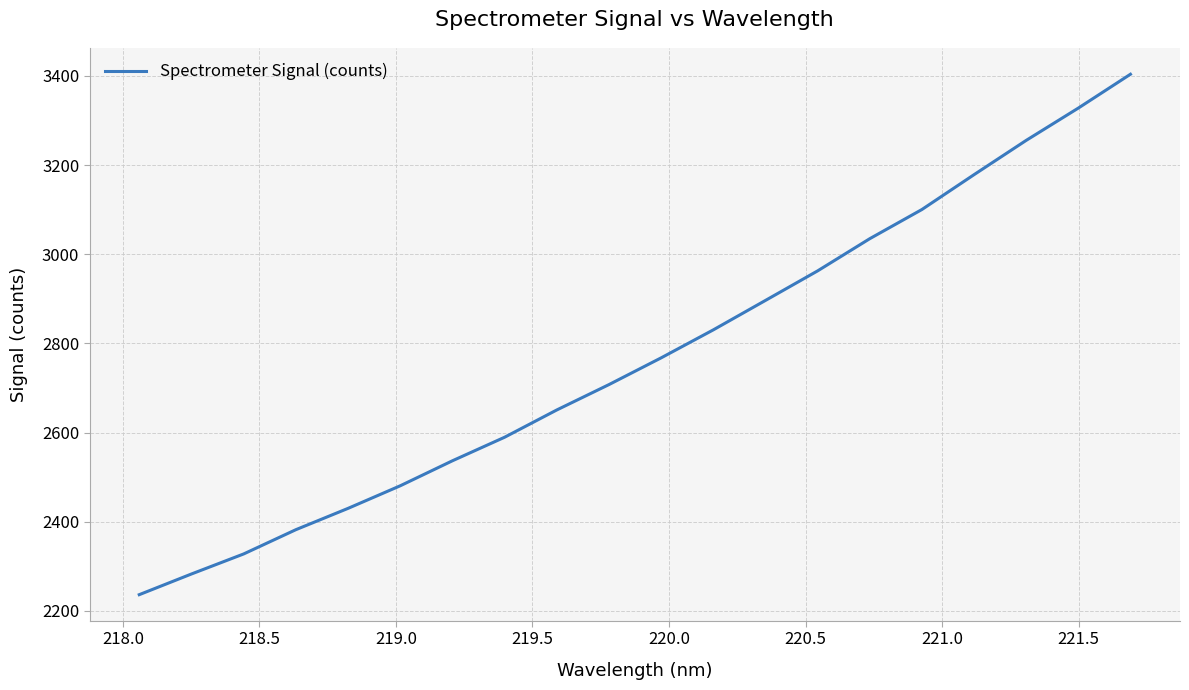

What is the difference between the maximum and second lowest values?

1121.1